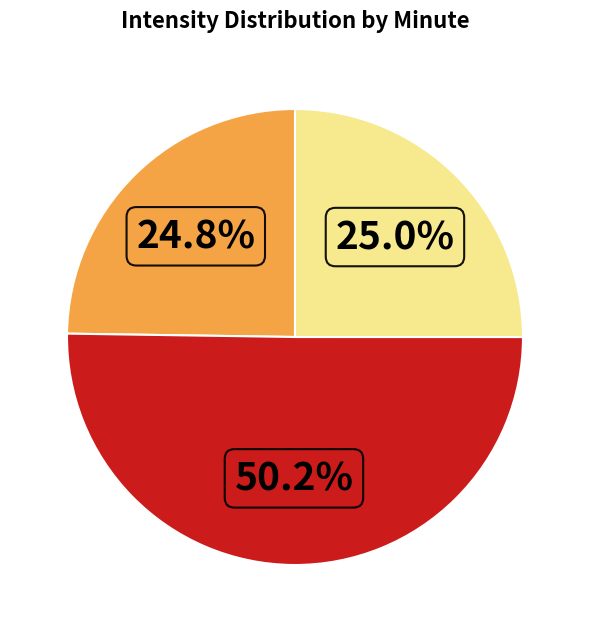

Count the number of slices in the pie.

3